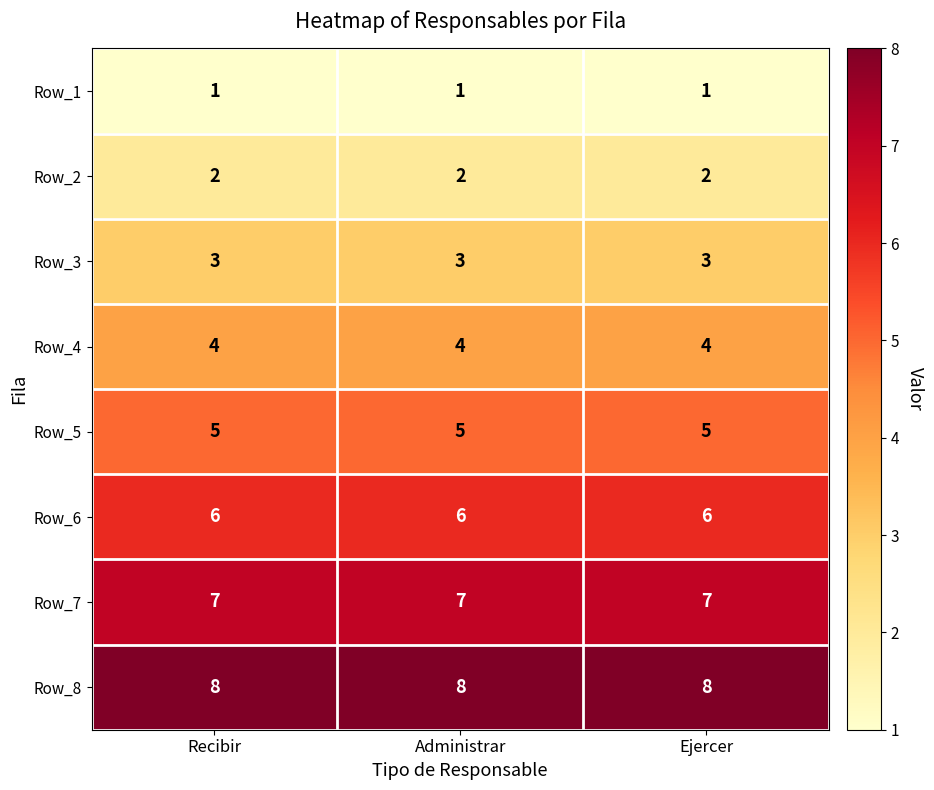

At how many categories does at least one series exceed 5?

3